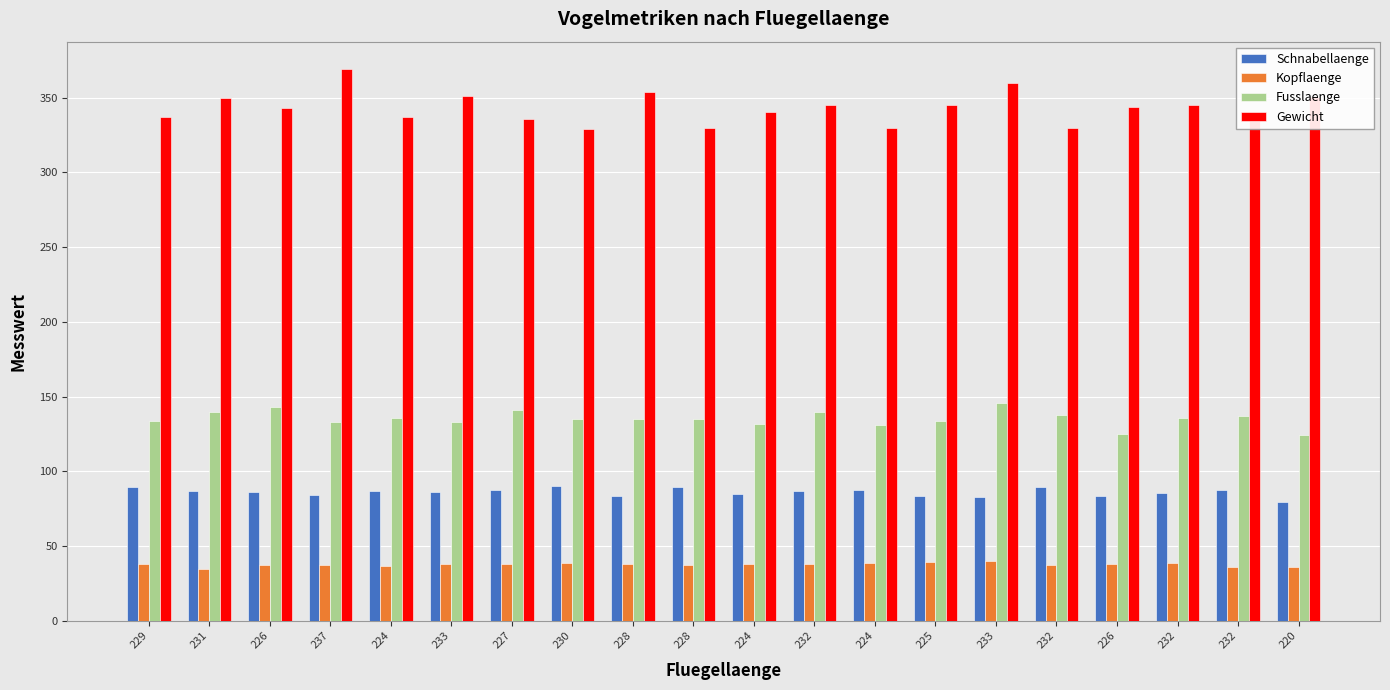

How many series are shown in this chart?

4